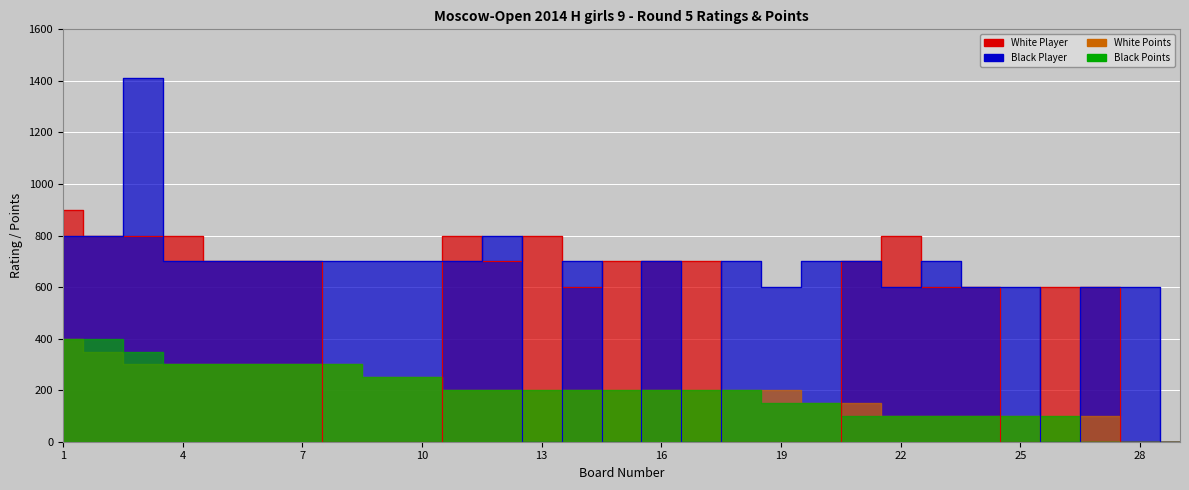

The Black Player series shows 964 at 21. True or false?

False